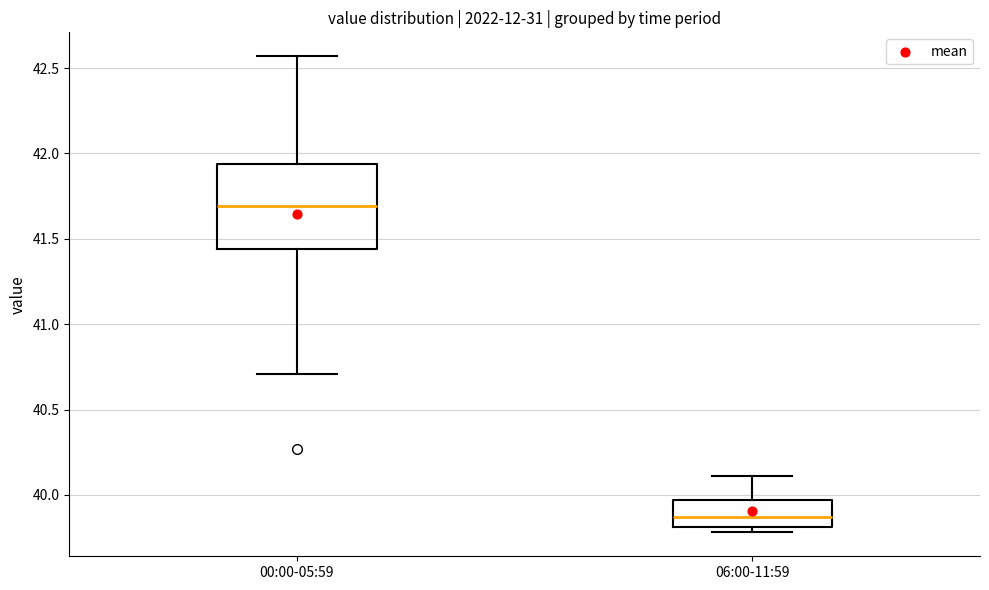

Which box has the highest median line?

00:00-05:59